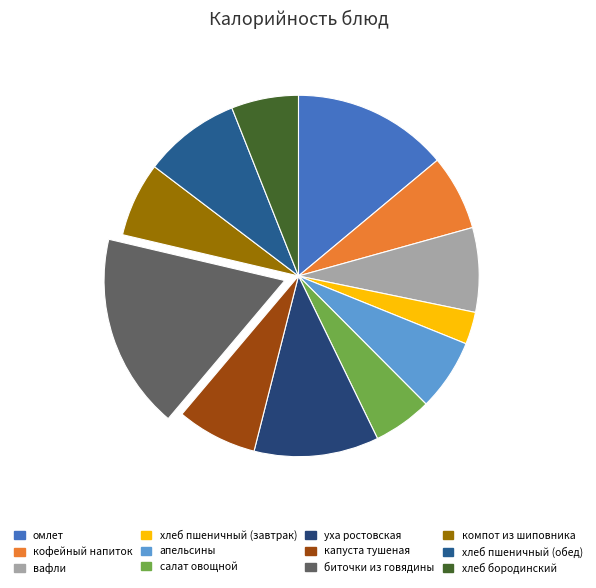

What is the change in value from кофейный напиток to хлеб пшеничный (обед)?

+25.9